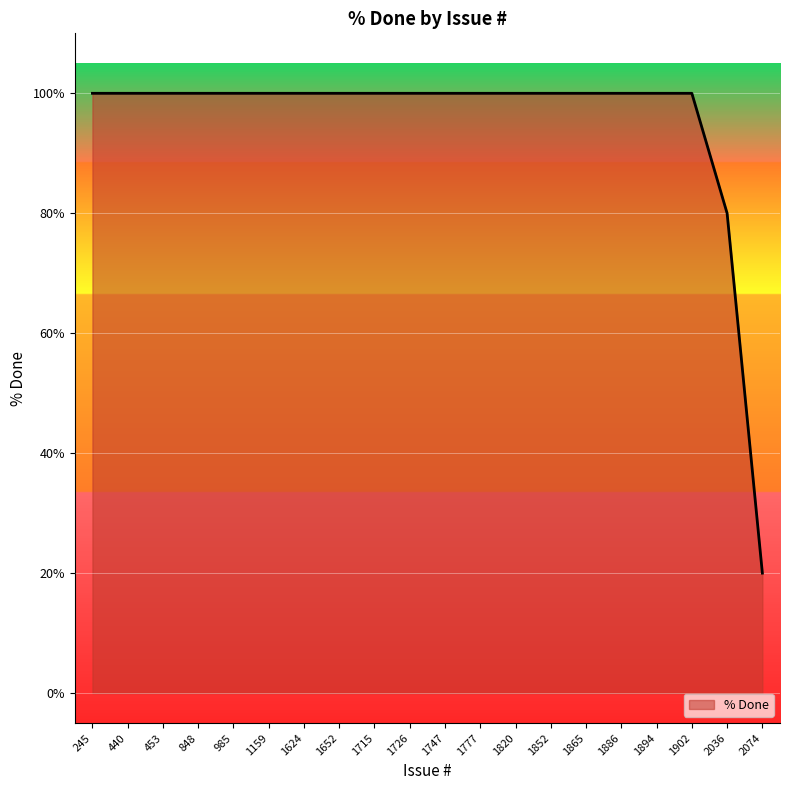

How many lines are shown in the chart?

1